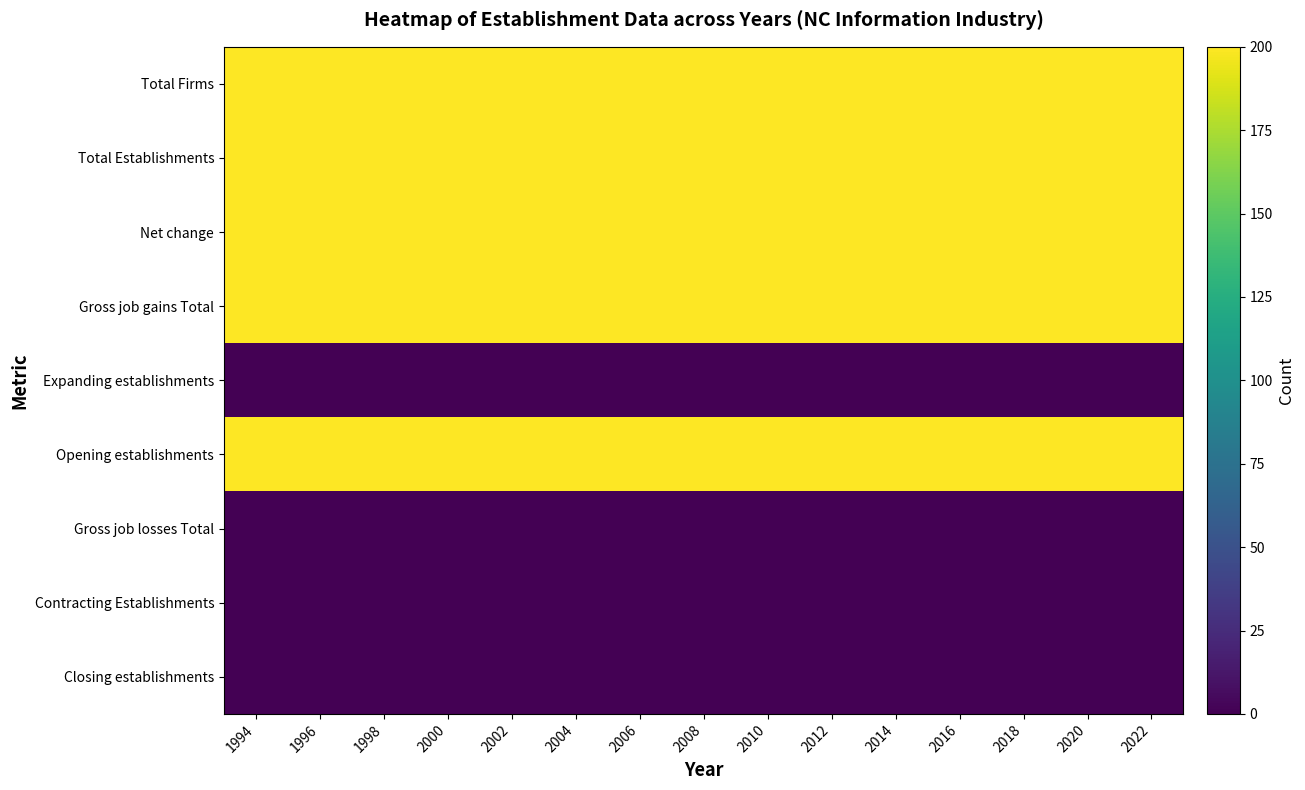

Reading right to left, transcribe all the data shown in this chart.

Total Firms: 2022=200	2020=200	2018=200	2016=200	2014=200	2012=200	2010=200	2008=200	2006=200	2004=200	2002=200	2000=200	1998=200	1996=200	1994=200
Total Establishments: 2022=200	2020=200	2018=200	2016=200	2014=200	2012=200	2010=200	2008=200	2006=200	2004=200	2002=200	2000=200	1998=200	1996=200	1994=200
Net change: 2022=200	2020=200	2018=200	2016=200	2014=200	2012=200	2010=200	2008=200	2006=200	2004=200	2002=200	2000=200	1998=200	1996=200	1994=200
Gross job gains Total: 2022=200	2020=200	2018=200	2016=200	2014=200	2012=200	2010=200	2008=200	2006=200	2004=200	2002=200	2000=200	1998=200	1996=200	1994=200
Expanding establishments: 2022=0	2020=0	2018=0	2016=0	2014=0	2012=0	2010=0	2008=0	2006=0	2004=0	2002=0	2000=0	1998=0	1996=0	1994=0
Opening establishments: 2022=200	2020=200	2018=200	2016=200	2014=200	2012=200	2010=200	2008=200	2006=200	2004=200	2002=200	2000=200	1998=200	1996=200	1994=200
Gross job losses Total: 2022=0	2020=0	2018=0	2016=0	2014=0	2012=0	2010=0	2008=0	2006=0	2004=0	2002=0	2000=0	1998=0	1996=0	1994=0
Contracting Establishments: 2022=0	2020=0	2018=0	2016=0	2014=0	2012=0	2010=0	2008=0	2006=0	2004=0	2002=0	2000=0	1998=0	1996=0	1994=0
Closing establishments: 2022=0	2020=0	2018=0	2016=0	2014=0	2012=0	2010=0	2008=0	2006=0	2004=0	2002=0	2000=0	1998=0	1996=0	1994=0